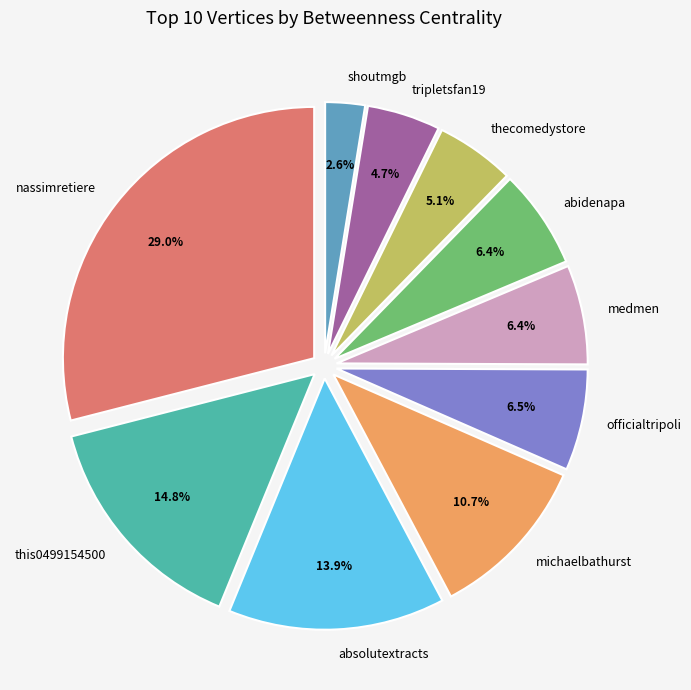

Is shoutmgb the majority of the pie?

No